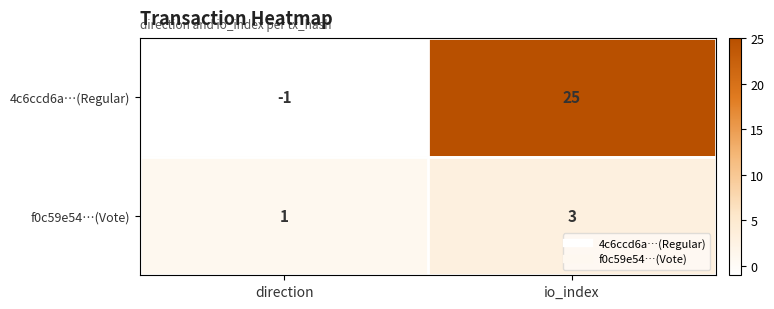

How many categories are shown in the chart?

2